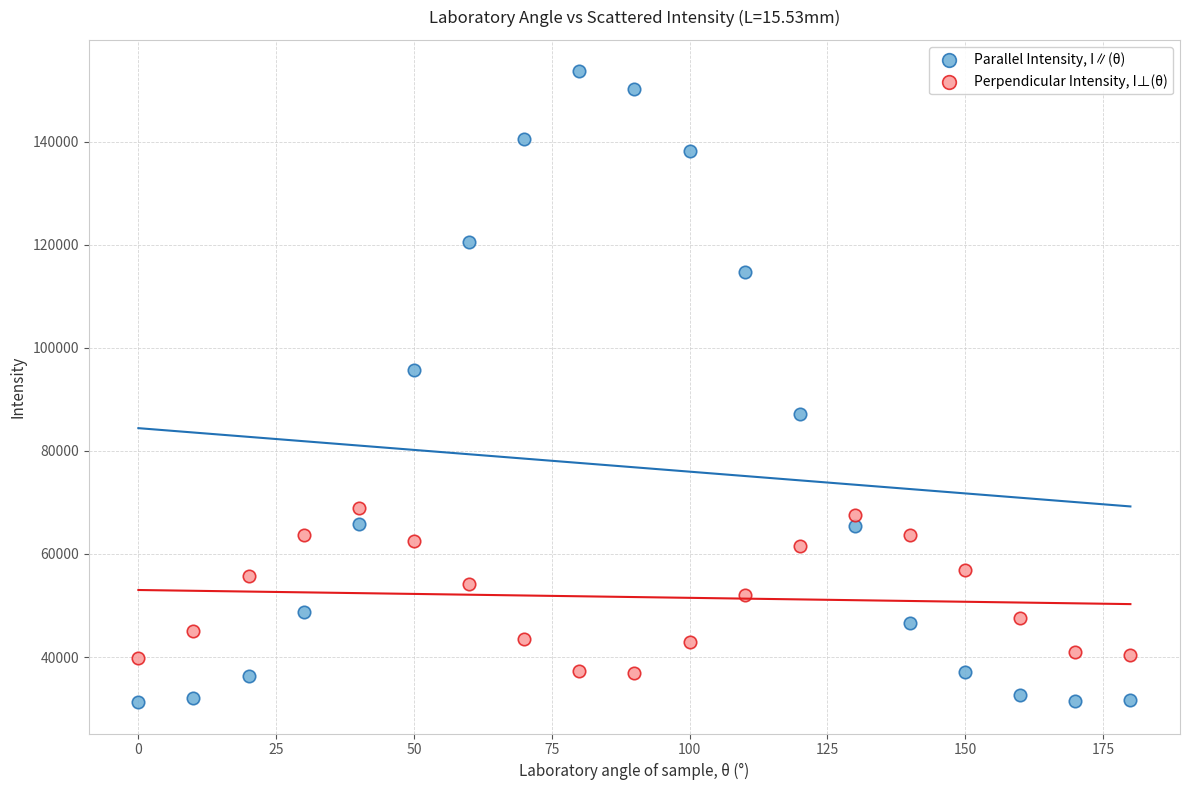

Which series reaches the maximum Y coordinate?

Parallel Intensity, I∥(θ)